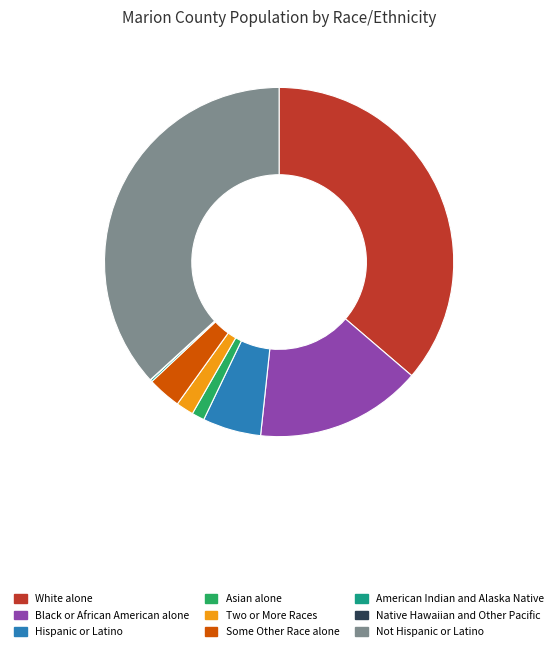

Does Not Hispanic or Latino account for over 50% of the chart?

No